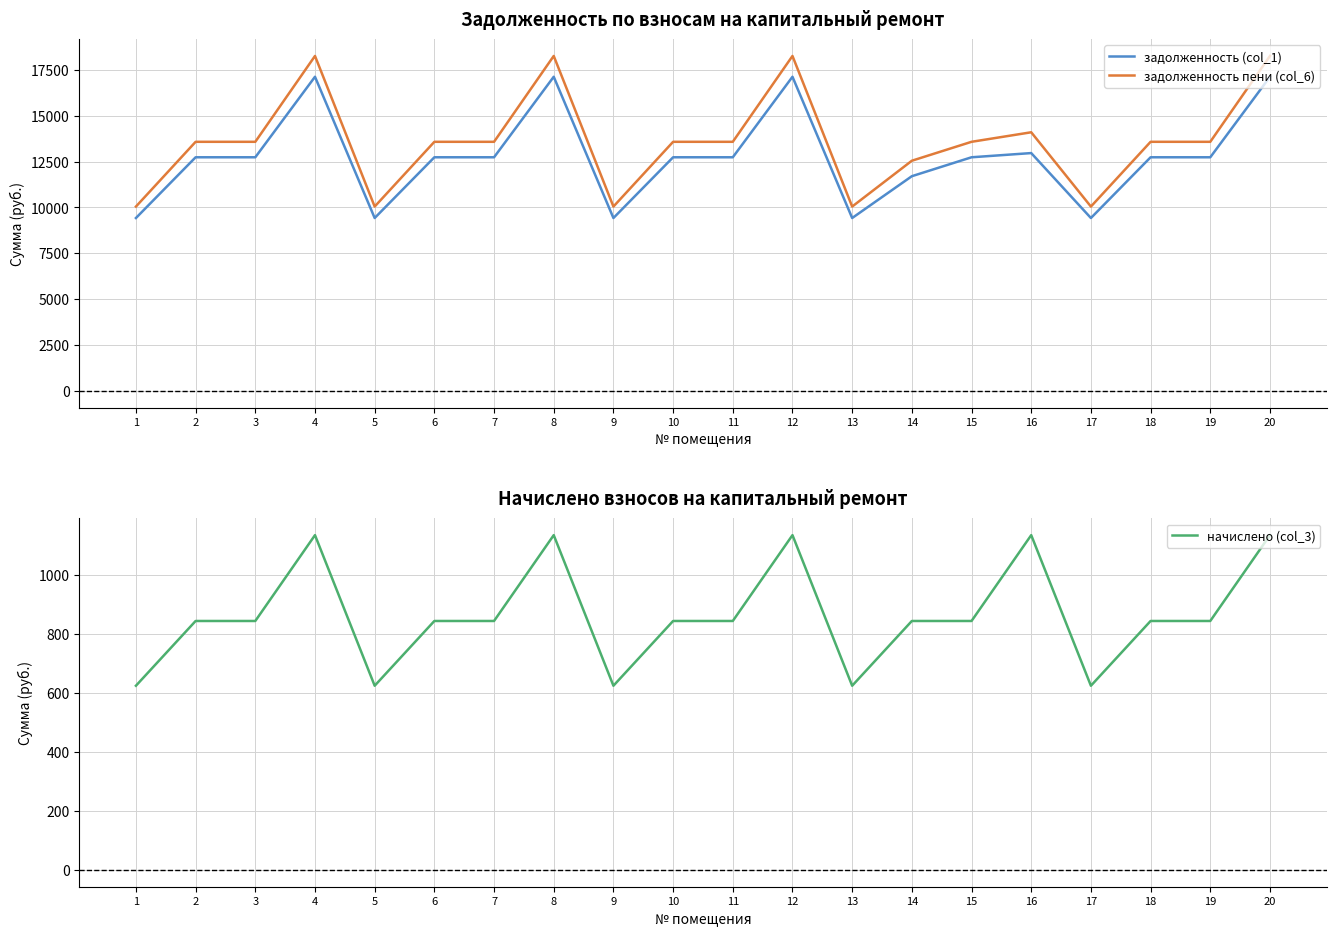

What is the average value of the начислено (col_3) series?

861.6